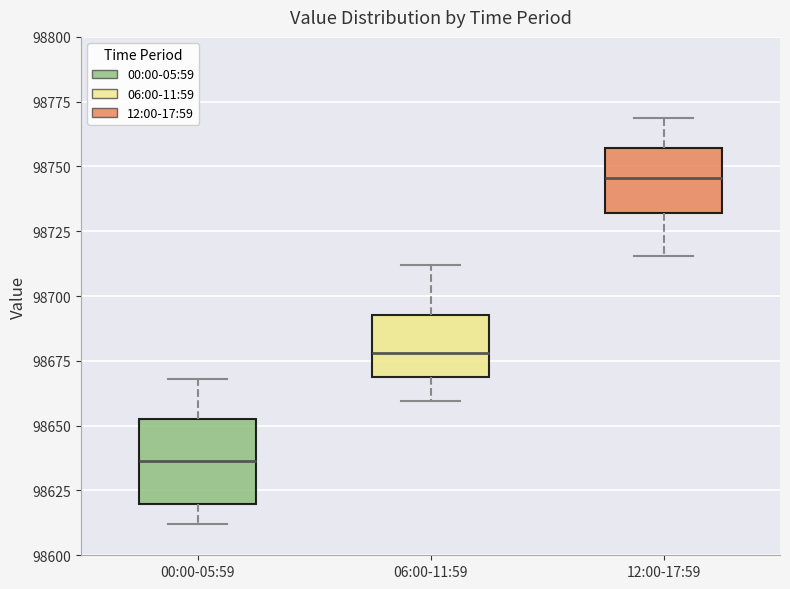

Where does the median line of the box for 00:00-05:59 sit on the y-axis? The values are not printed on the chart, so give them approximately, as read against the axis.

98635